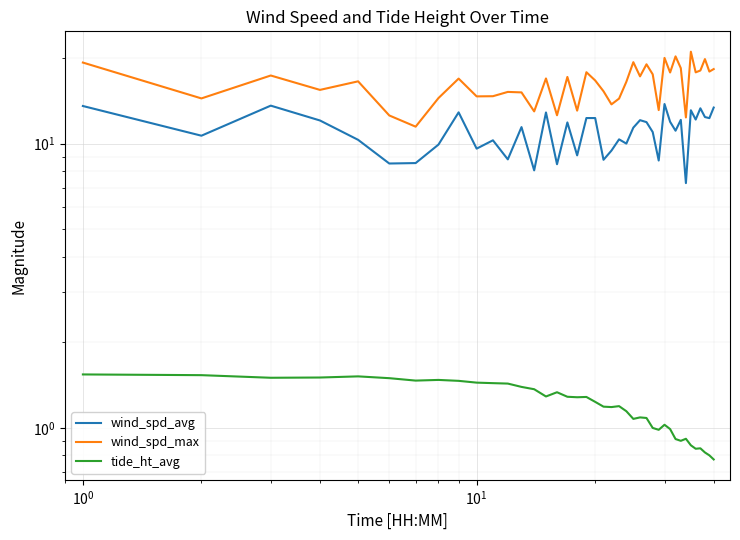

True or false: wind_spd_avg and wind_spd_max cross at least once.

False